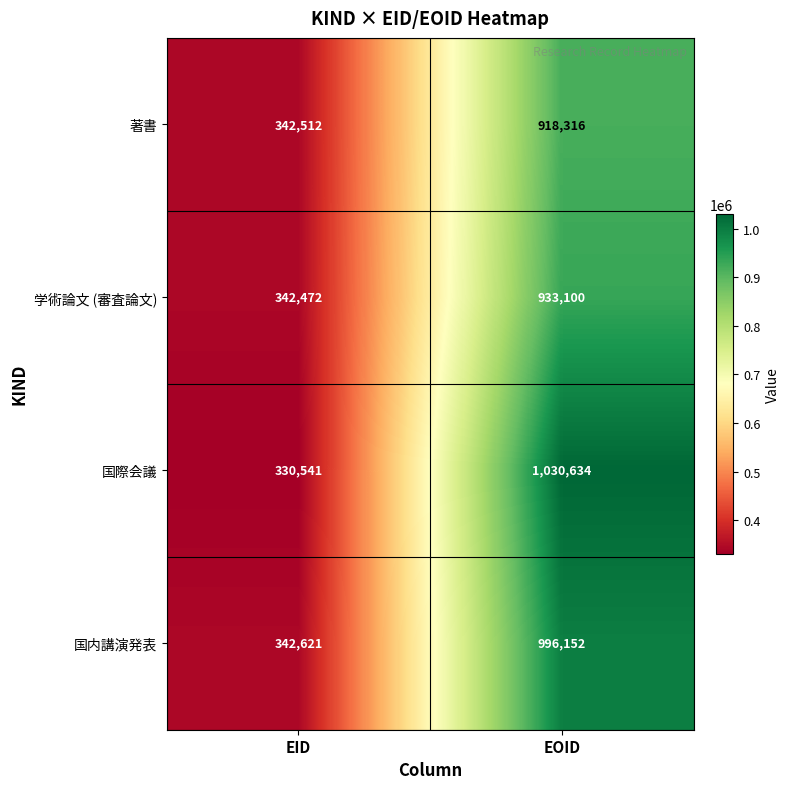

What is the spread (max minus min) of values at EOID?

112318